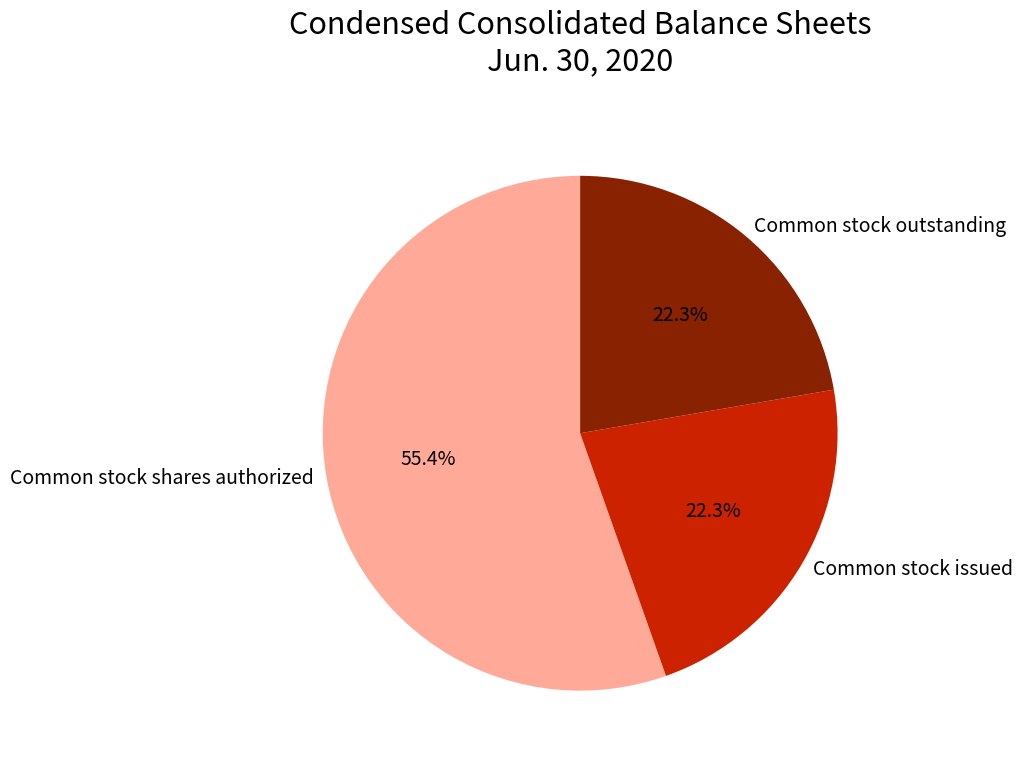

Which has a higher value, Common stock issued or Common stock shares authorized?

Common stock shares authorized